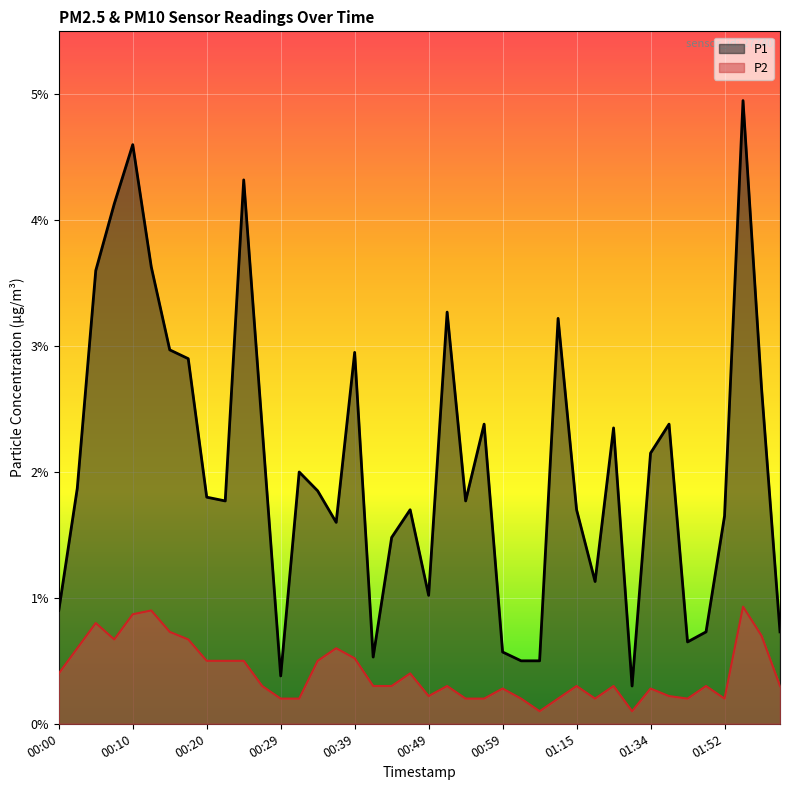

Reading left to right, list all the values displayed in this chart.

P1: 0.9	1.9	3.6	4.1	4.6	3.6	3.0	2.9	1.8	1.8	4.3	2.4	0.4	2.0	1.9	1.6	3.0	0.5	1.5	1.7	1.0	3.3	1.8	2.4	0.6	0.5	0.5	3.2	1.7	1.1	2.4	0.3	2.1	2.4	0.7	0.7	1.6	5.0	2.7	0.7
P2: 0.4	0.6	0.8	0.7	0.9	0.9	0.7	0.7	0.5	0.5	0.5	0.3	0.2	0.2	0.5	0.6	0.5	0.3	0.3	0.4	0.2	0.3	0.2	0.2	0.3	0.2	0.1	0.2	0.3	0.2	0.3	0.1	0.3	0.2	0.2	0.3	0.2	0.9	0.7	0.3